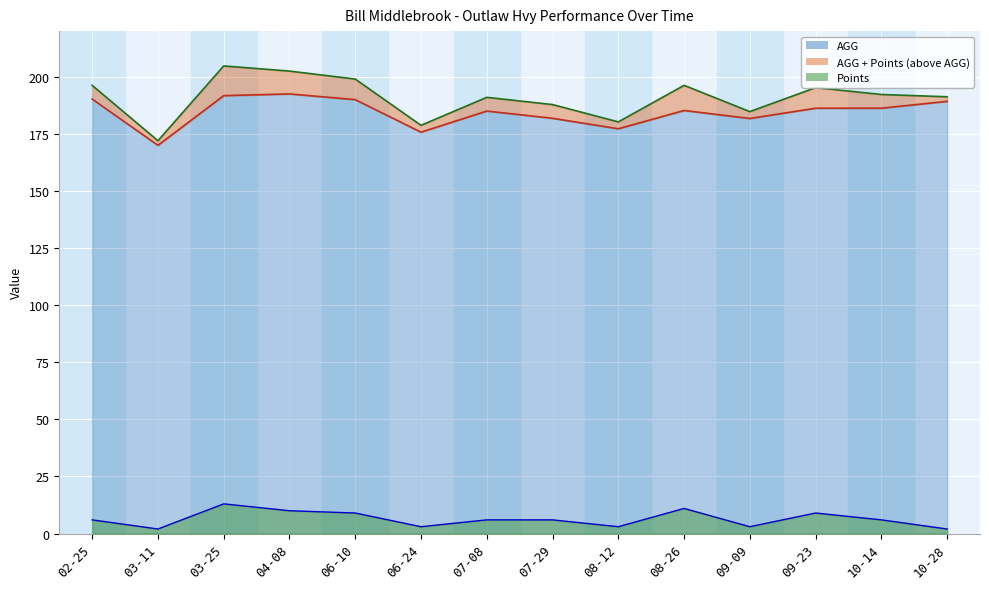

Which series changed the most between 02-25 and 08-12?

AGG + Points